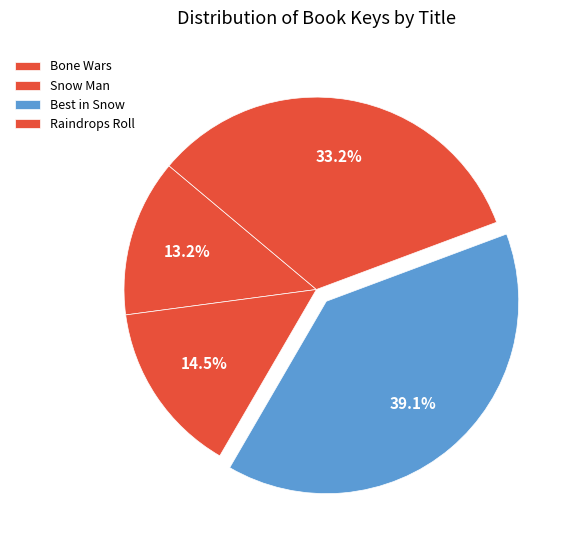

Which slice is the largest?

Best in Snow